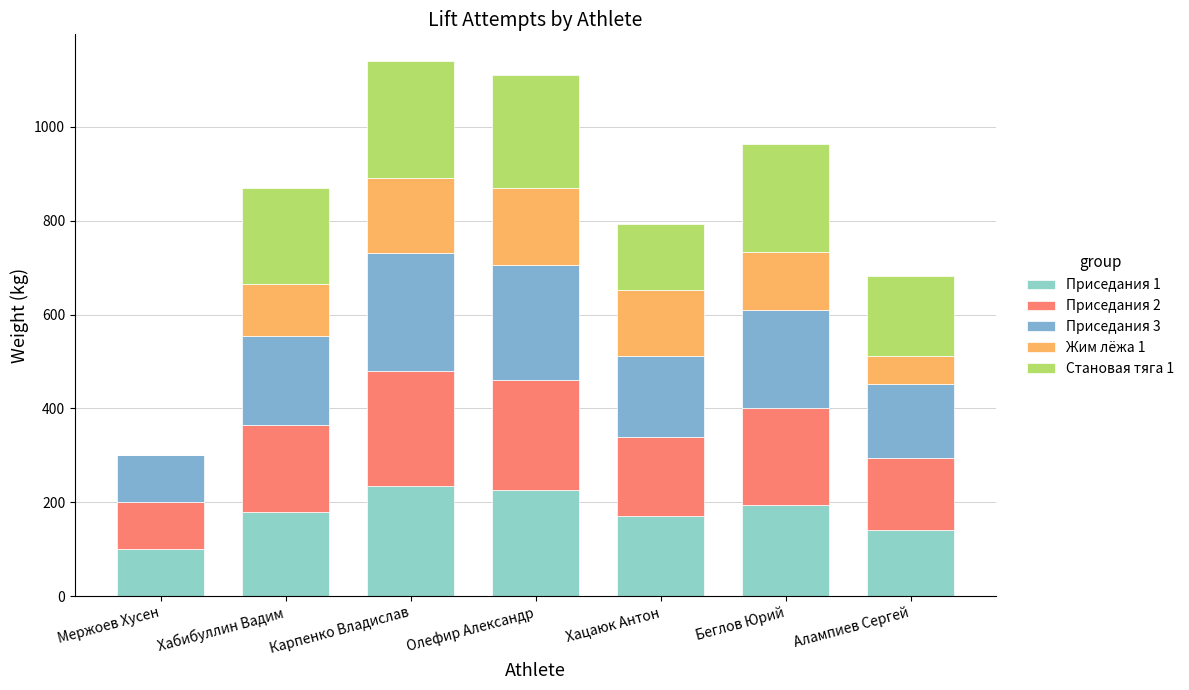

What is the difference between the Жим лёжа 1 values at Мержоев Хусен and Хацаюк Антон?

140.0